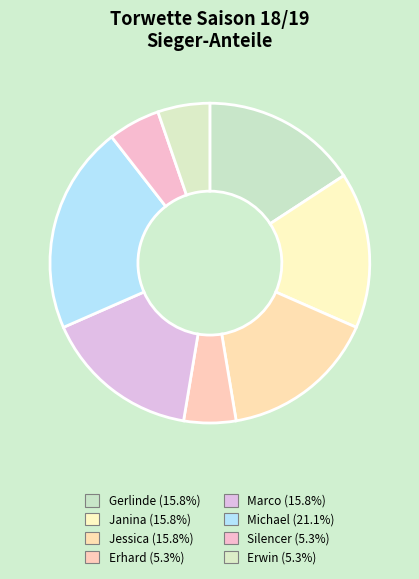

What is the largest slice in the pie chart?

Michael